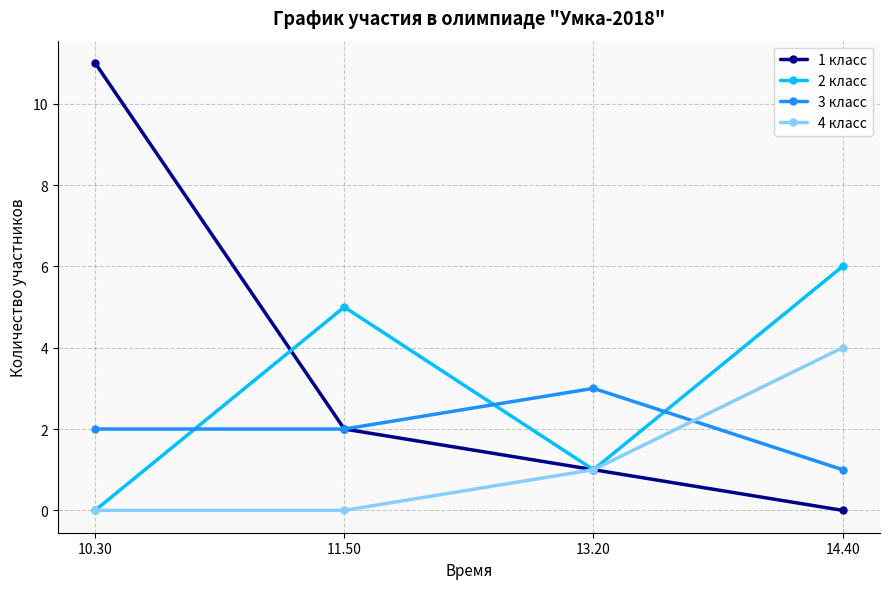

At which label does 1 класс reach its peak?

10.30